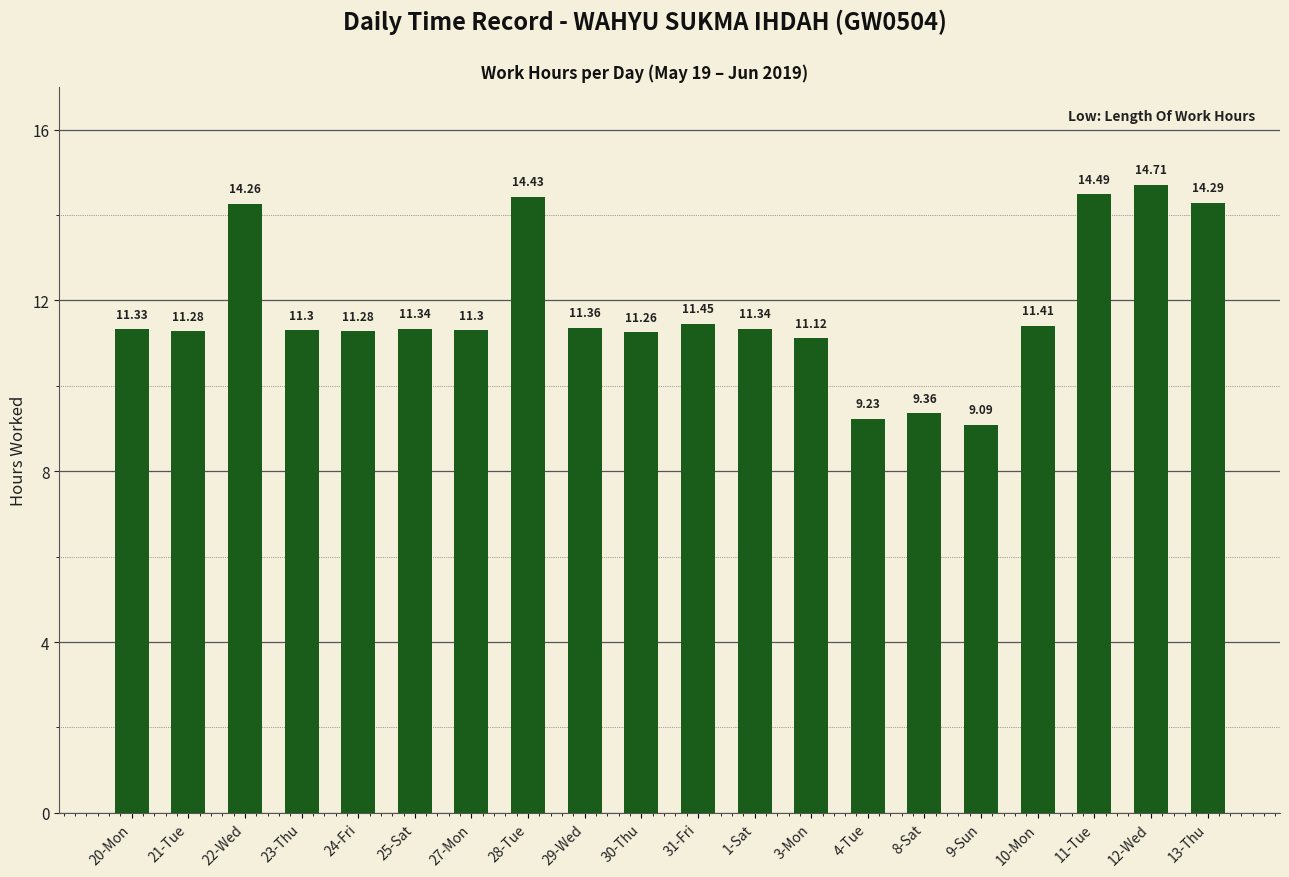

What is the label of the 10th bar from the left?

30-Thu